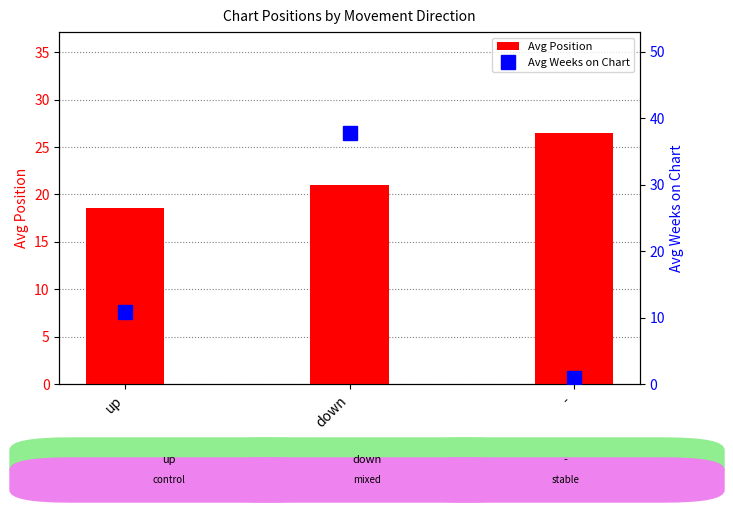

At which category is the sum across all series the highest?

down